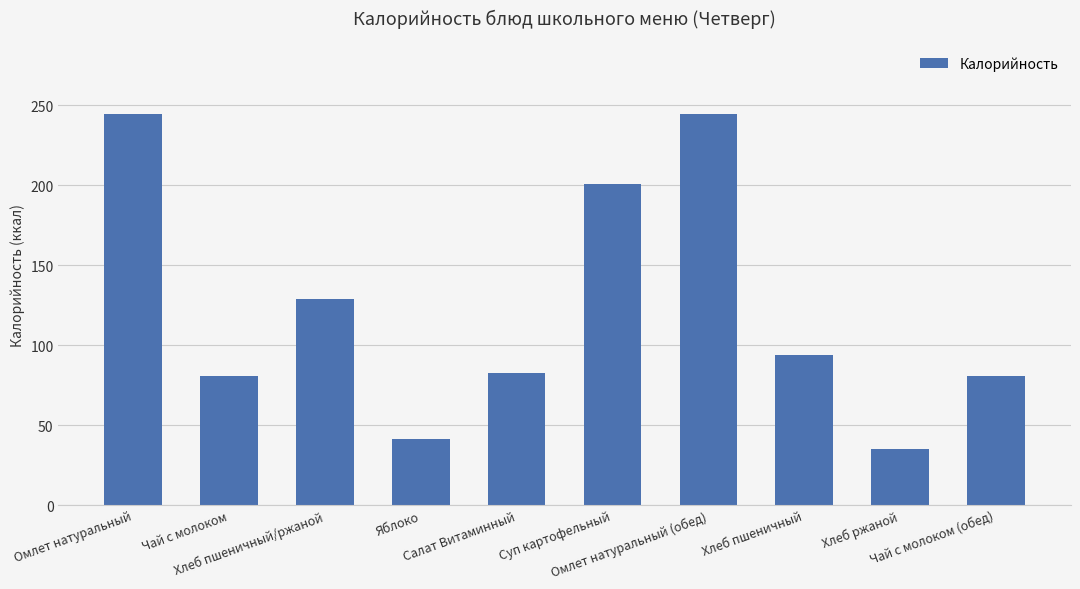

What is the minimum value shown in the chart?

34.8